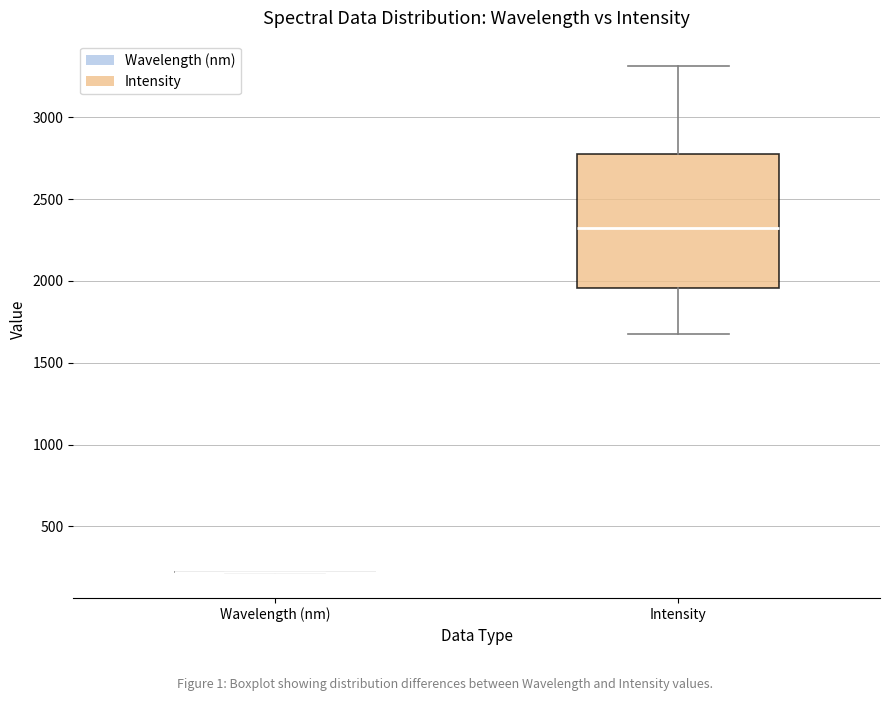

Comparing the boxes themselves (not the whiskers), which one is the tallest?

Intensity